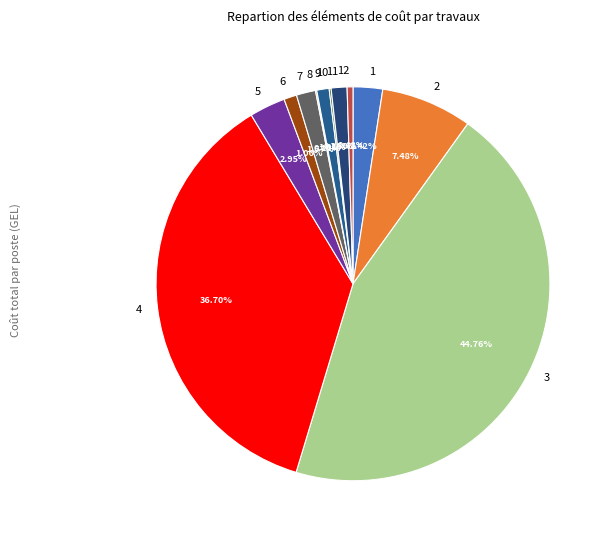

Is 12 the majority of the pie?

No